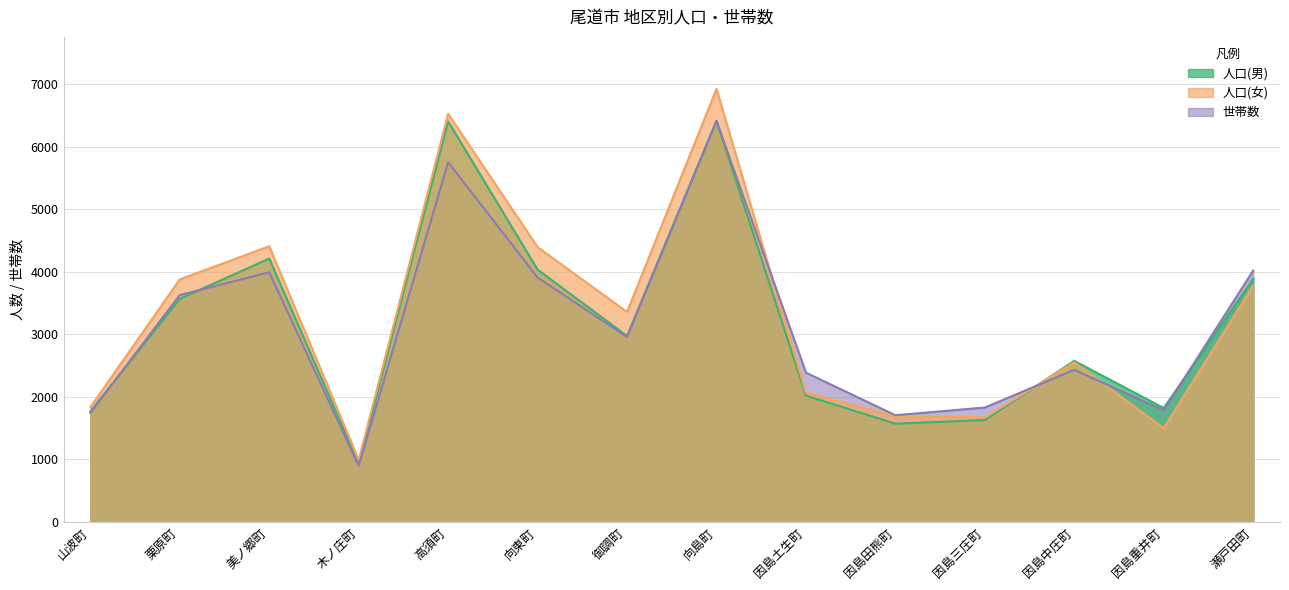

How many lines are shown in the chart?

3